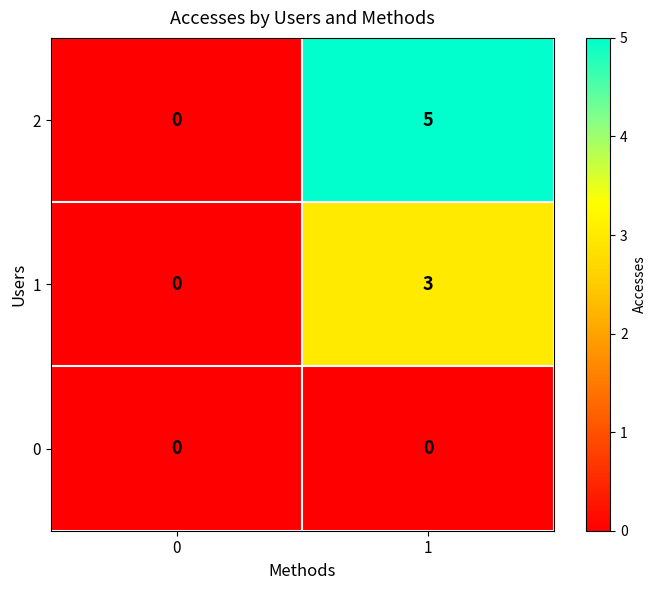

What is the sum of all 2 values?

5